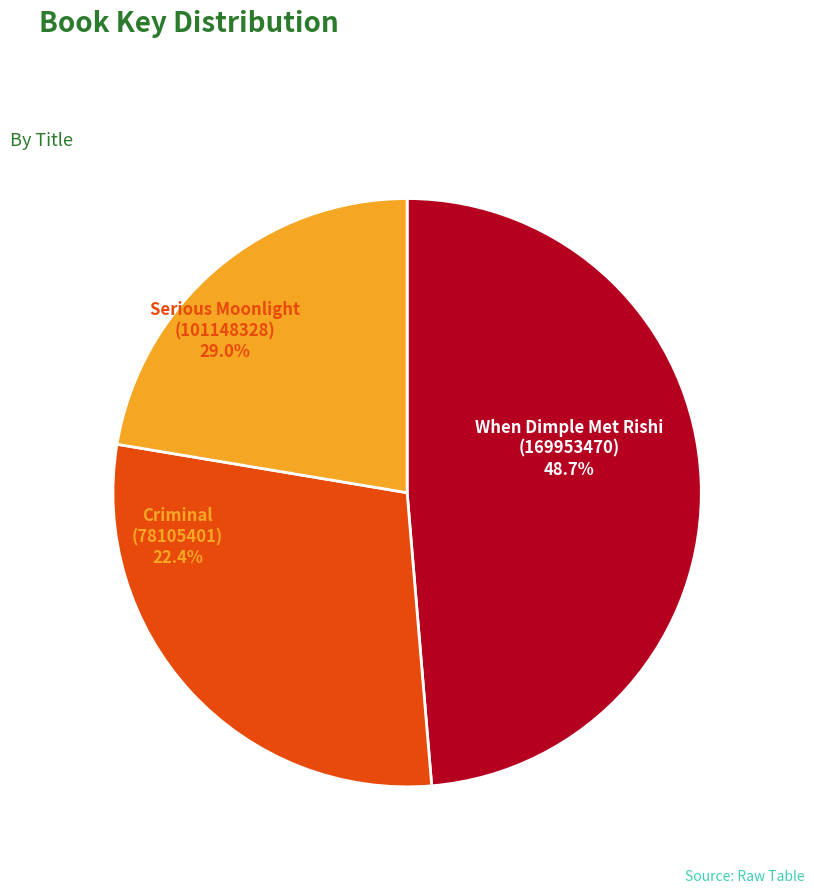

What percentage is the Serious Moonlight
(101148328) slice, to the nearest percent?

29%